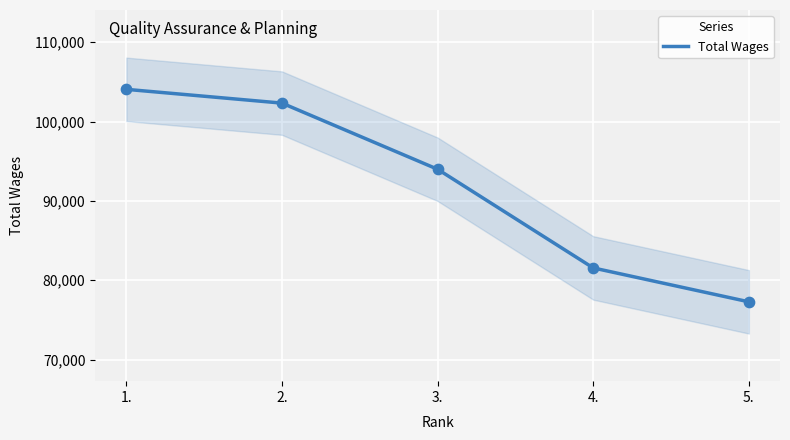

What is the change in value from 3. to 4.?

-12437